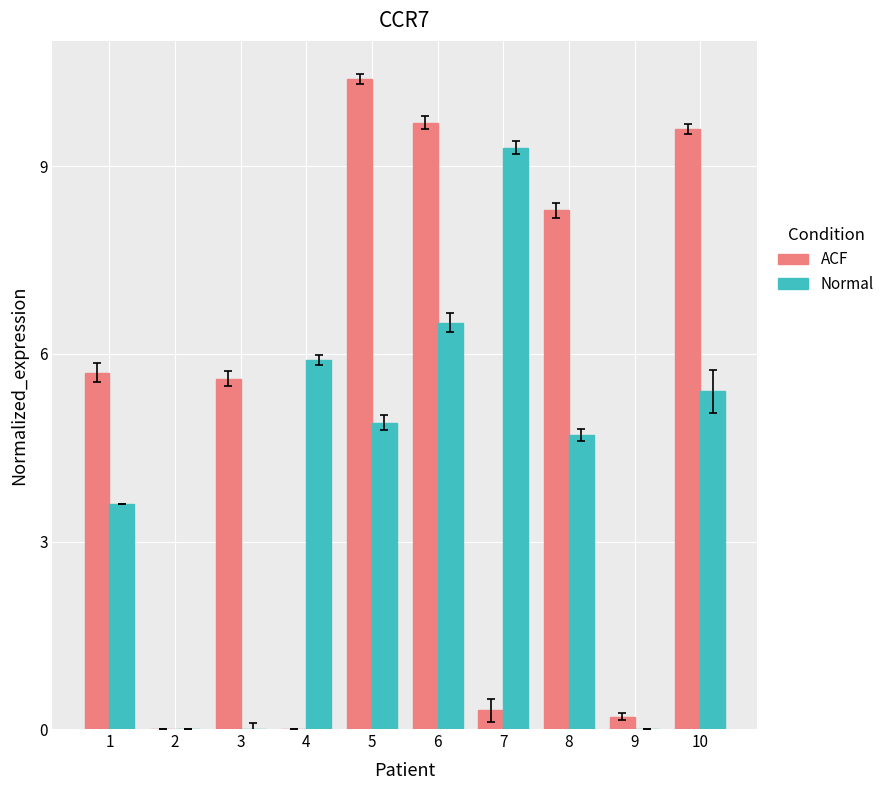

Are the bars horizontal?

No